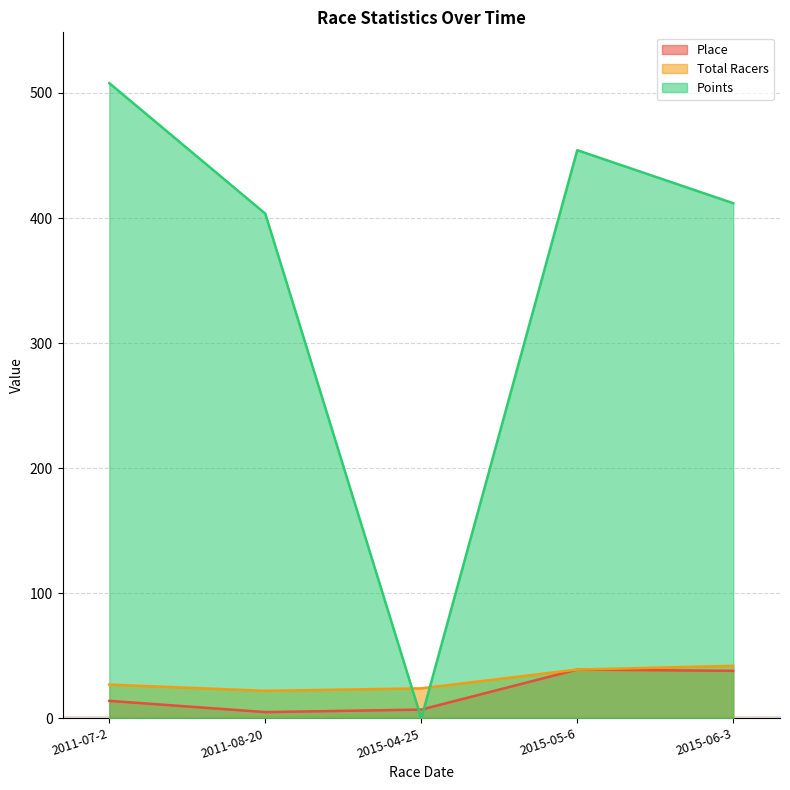

What are all the series names shown in the legend?

Place, Total Racers, Points